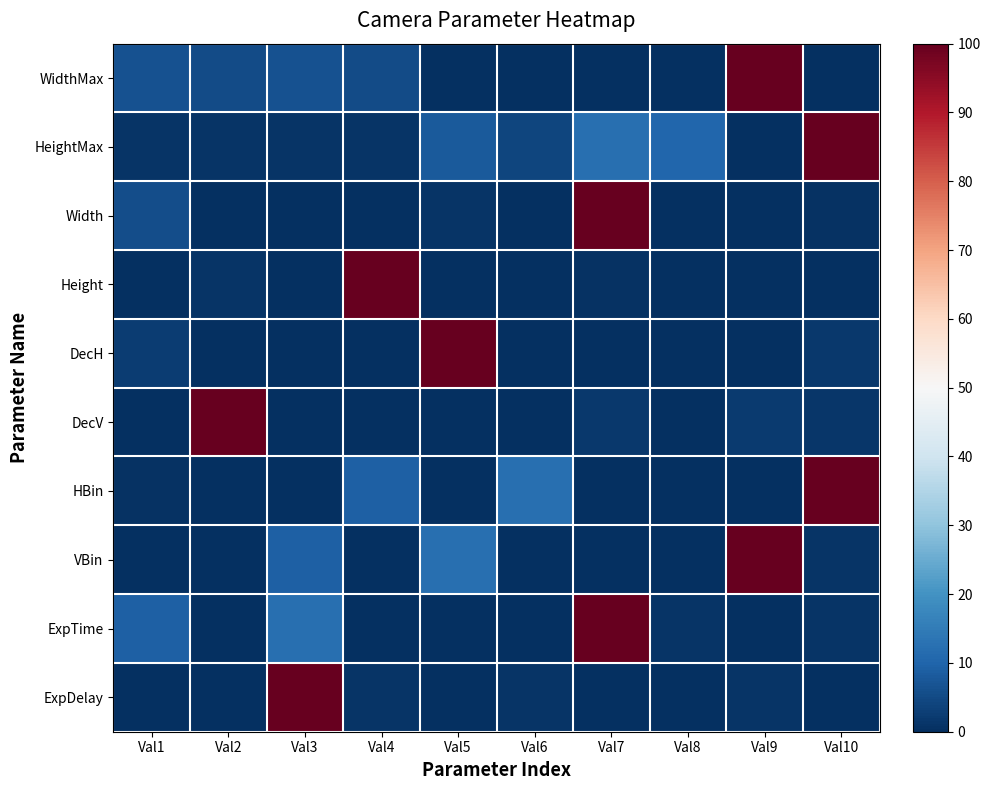

List the series in order of their peak value, lowest first.

WidthMax, HeightMax, Width, Height, DecH, DecV, HBin, VBin, ExpTime, ExpDelay